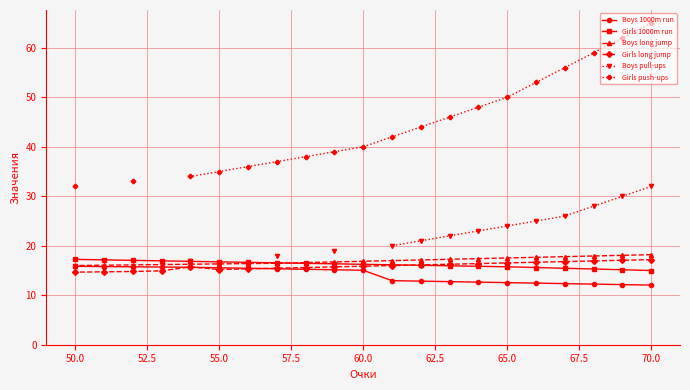

What are all the series names shown in the legend?

Boys 1000m run, Girls 1000m run, Boys long jump, Girls long jump, Boys pull-ups, Girls push-ups